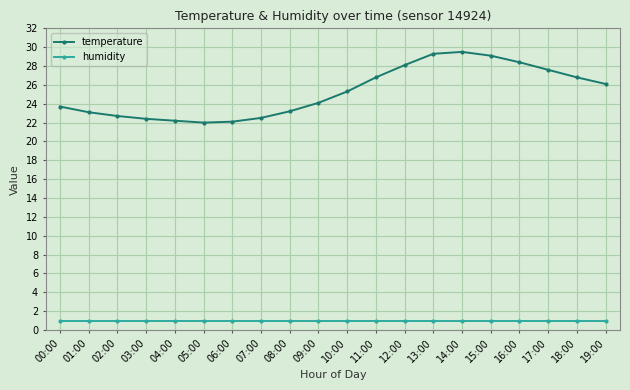

True or false: temperature and humidity intersect in this chart.

False